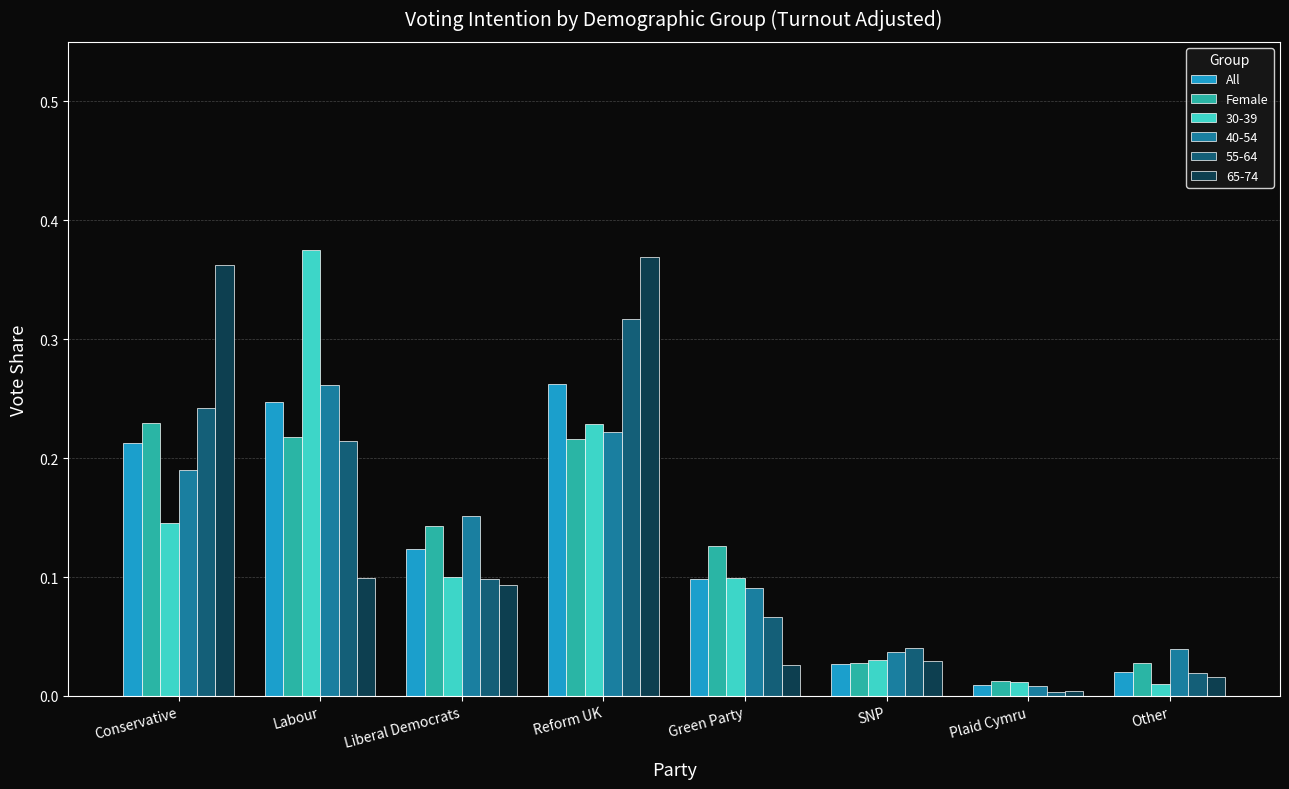

Is the value of All at Other greater than the value of Female at Conservative?

No